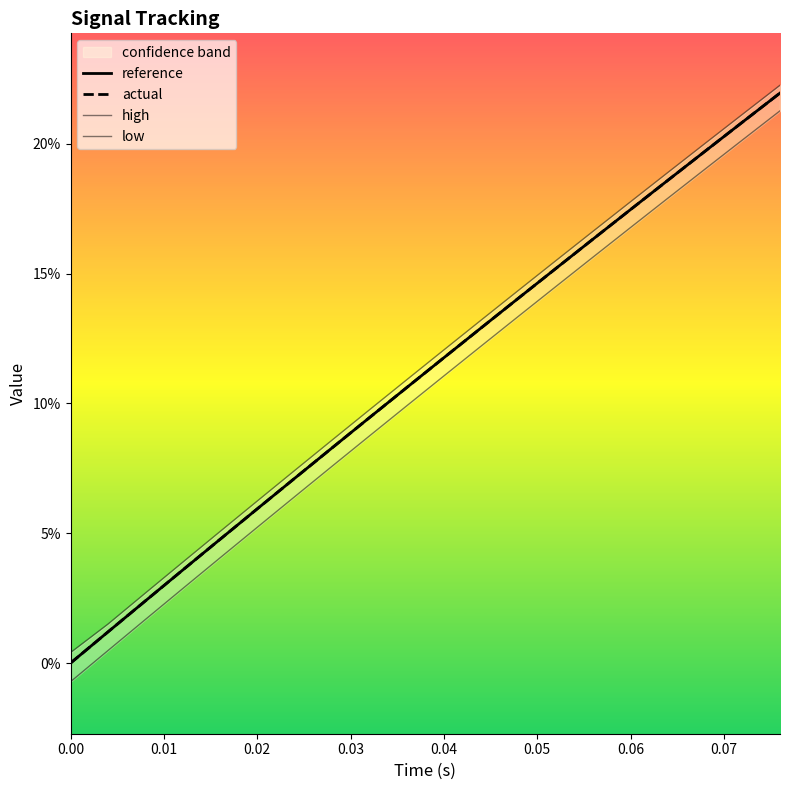

Which series has the largest total across all categories?

high